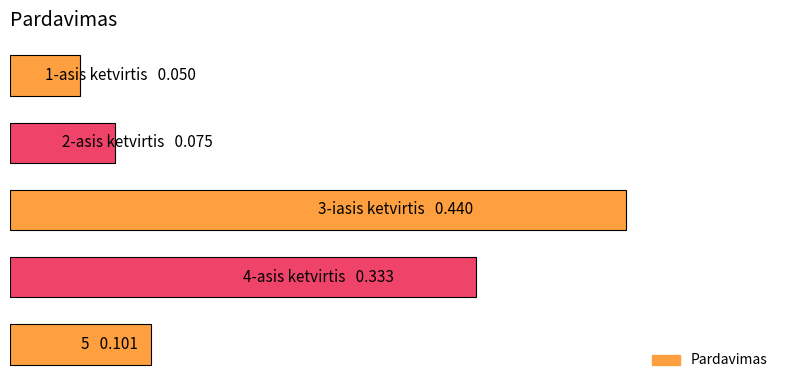

Rank the categories by value from lowest to highest.

0, 1, 4, 3, 2